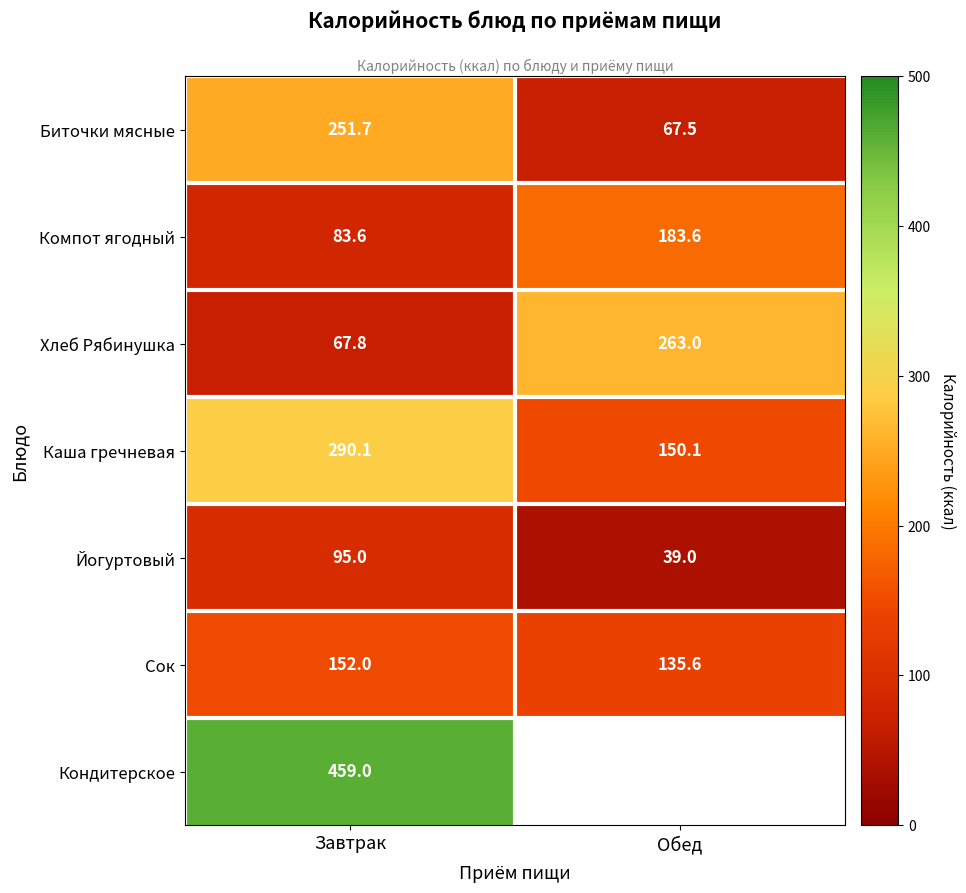

Rank the categories by Биточки мясные value from lowest to highest.

Обед, Завтрак